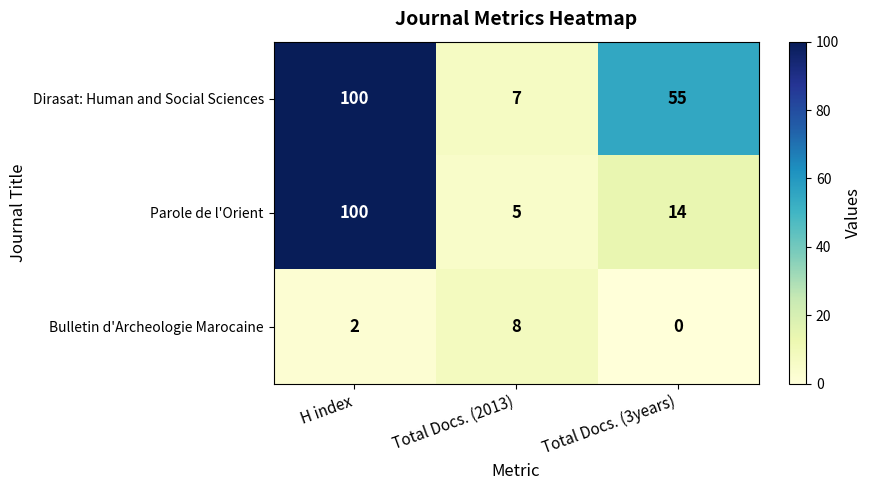

True or false: Bulletin d'Archeologie Marocaine has a value of -3 at Total Docs. (3years).

False